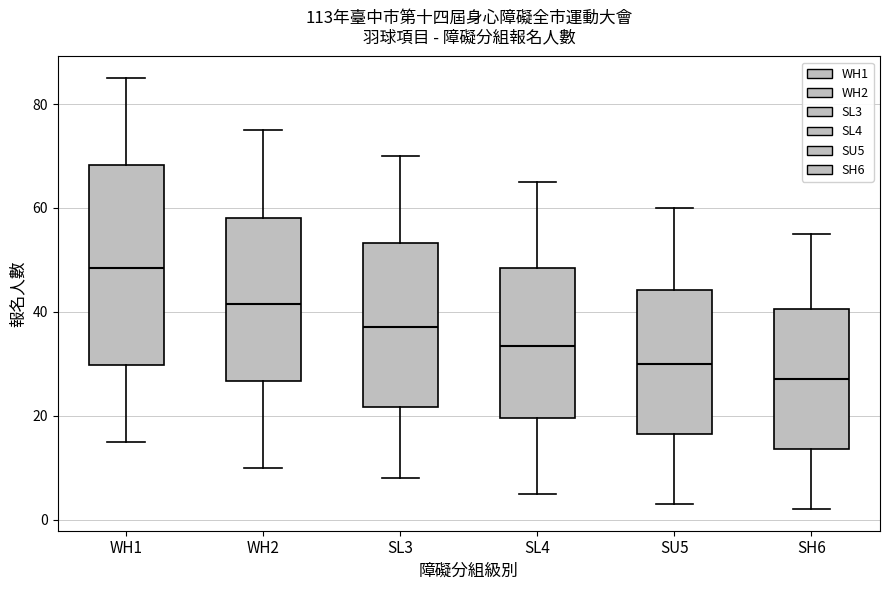

Which box has the lowest median line?

SH6